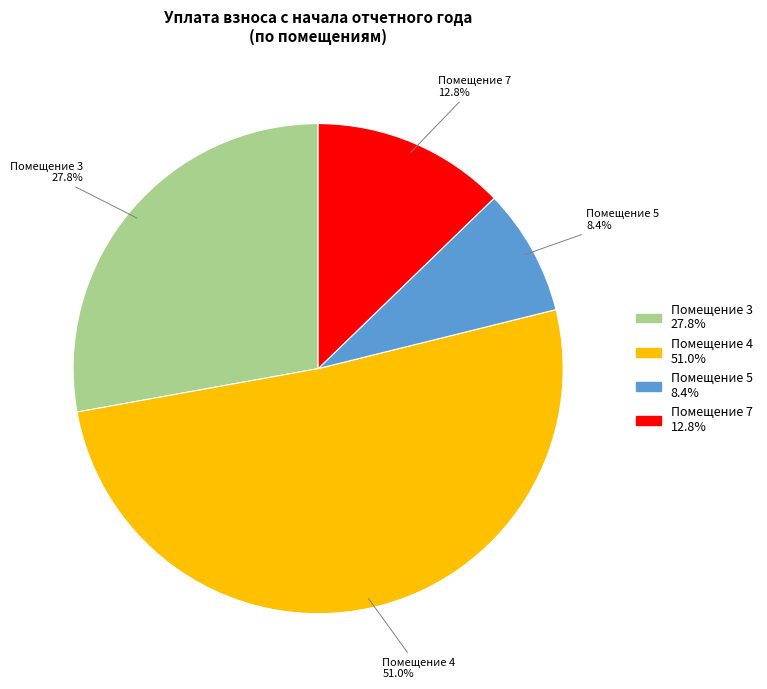

Does any single category account for the majority?

Yes